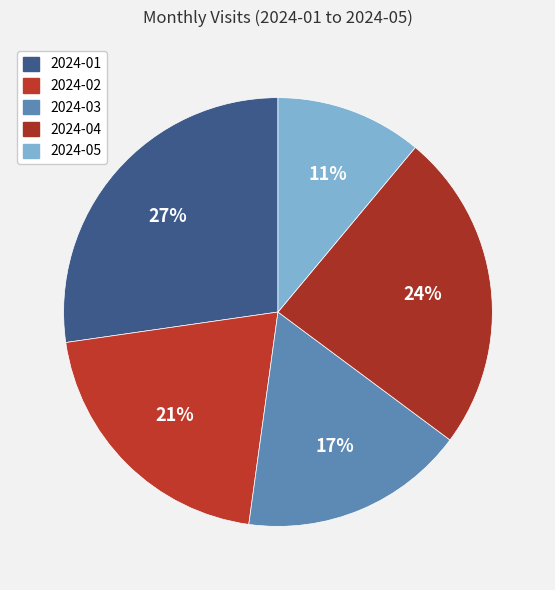

What is the ratio of the value at 2024-05 to the value at 2024-04?

0.5